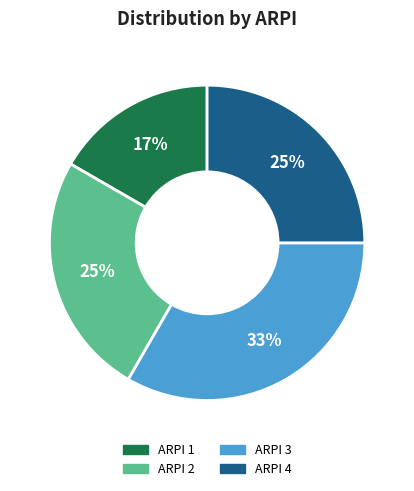

Is there any slice that represents more than half of the pie?

No